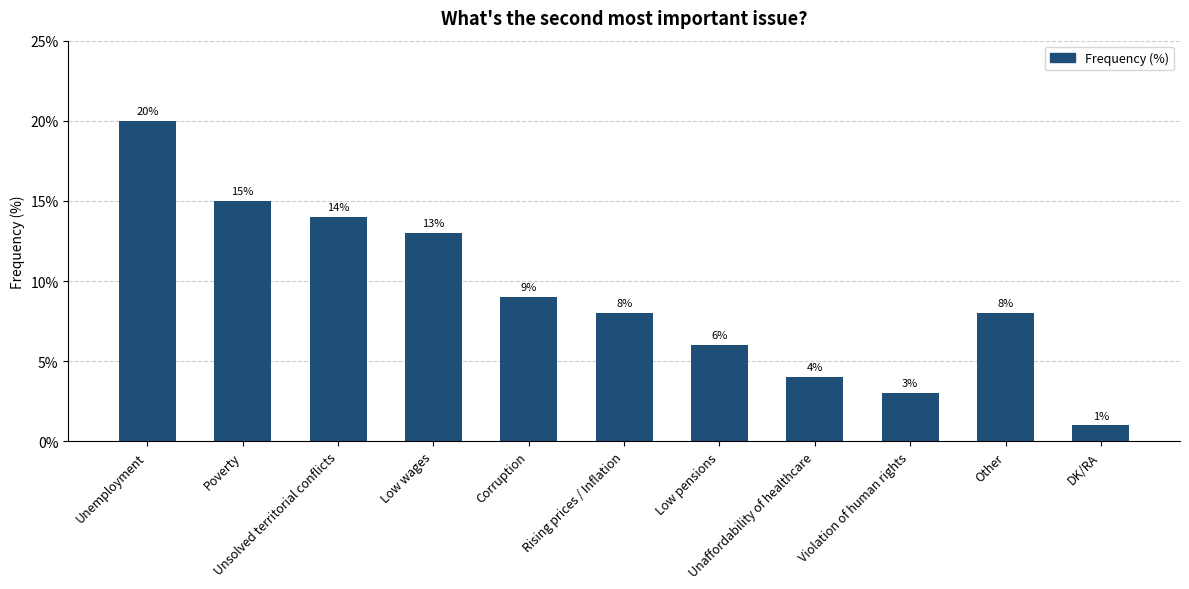

What is the smallest value displayed?

1